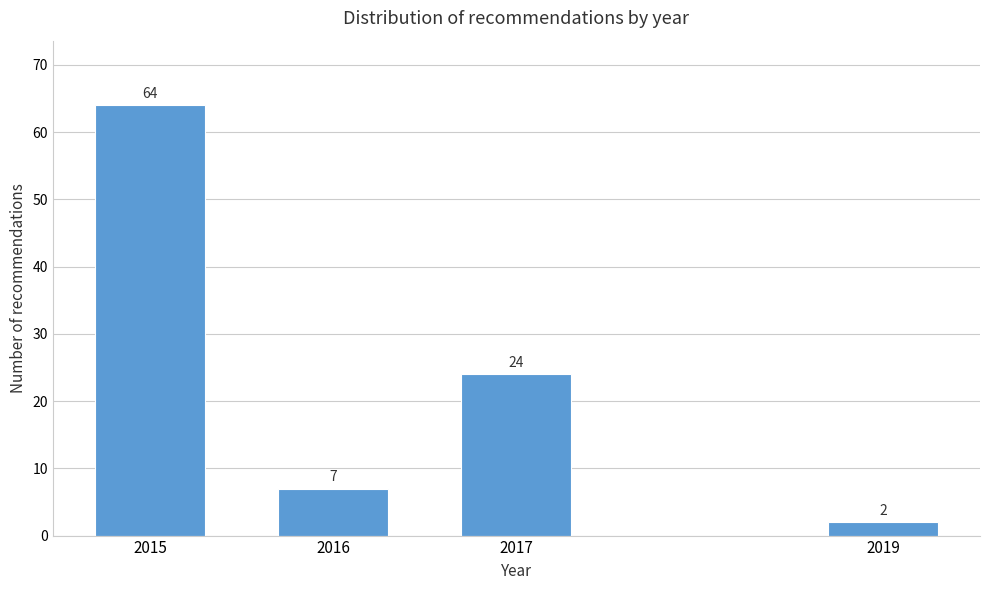

Reading left to right, extract all data points from this chart.

64	7	24	2